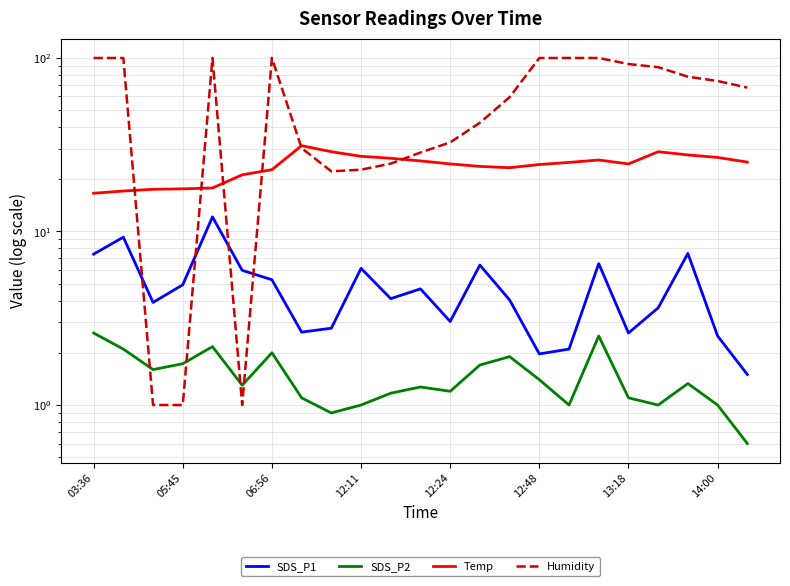

Rank the series by their maximum value, from highest to lowest.

Humidity, Temp, SDS_P1, SDS_P2